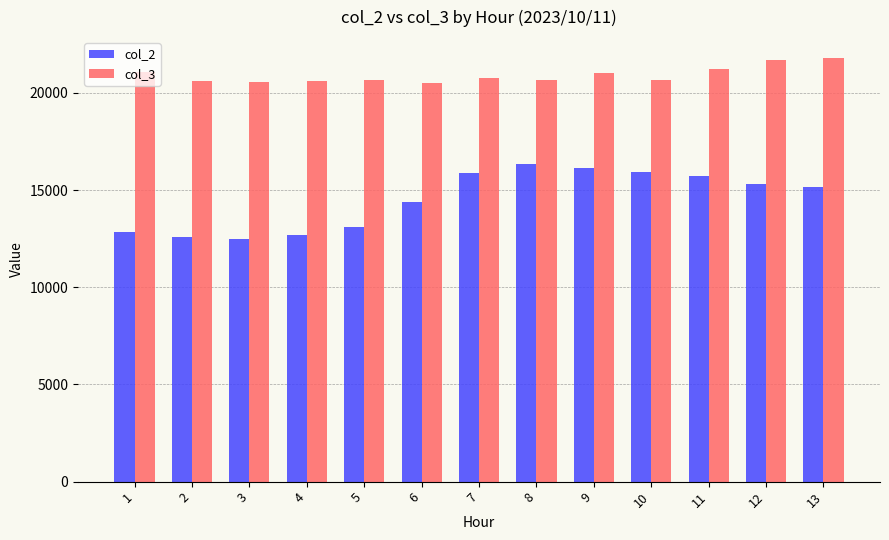

Rank the series by their average value, from lowest to highest.

col_2, col_3